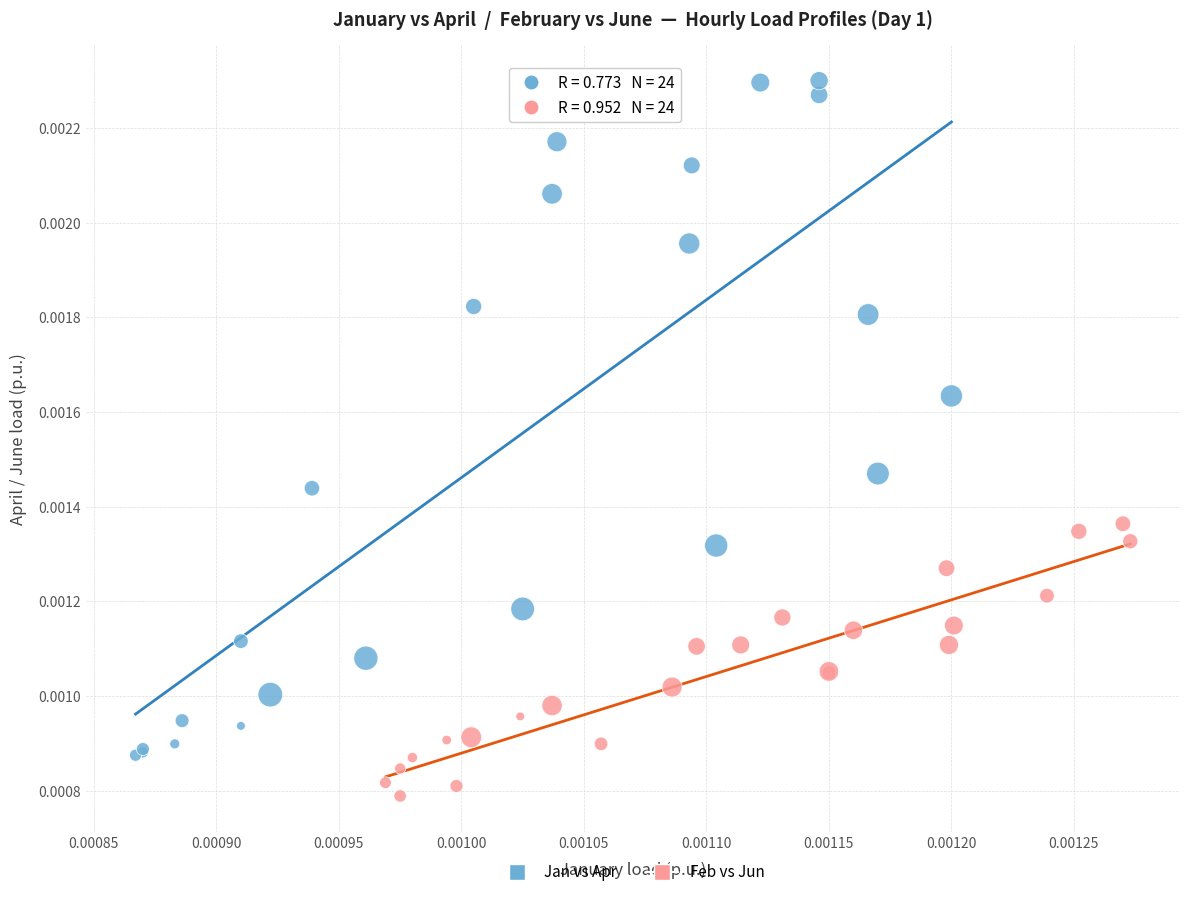

Which series reaches the maximum Y coordinate?

Jan vs Apr